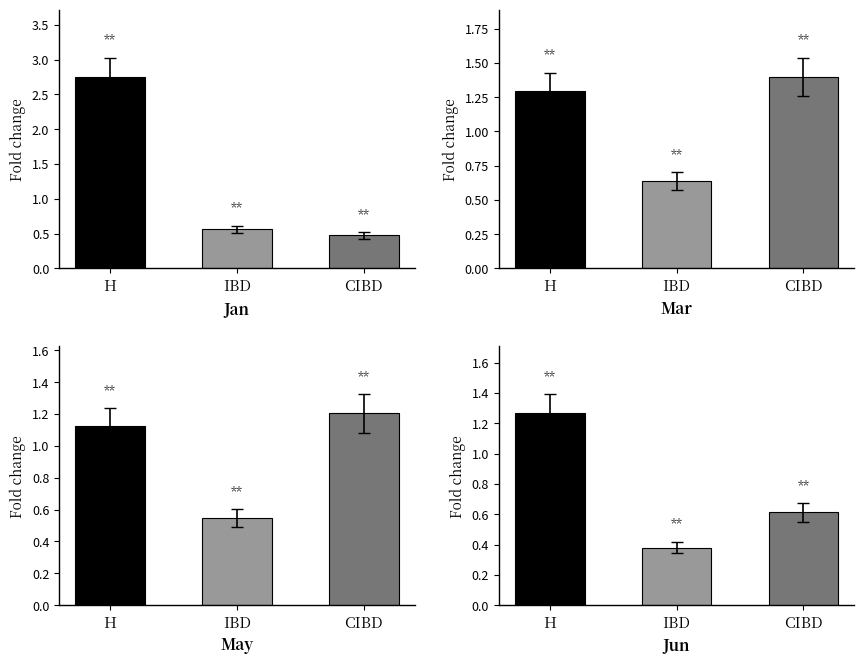

Which has a higher value, H or IBD?

H